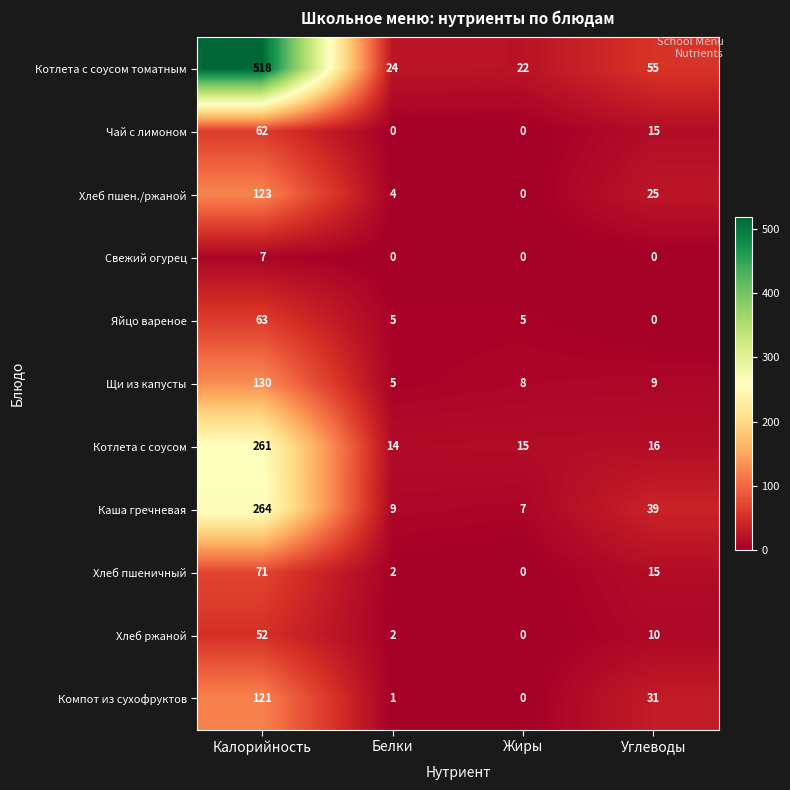

How many values in the Котлета с соусом series are below 16?

2